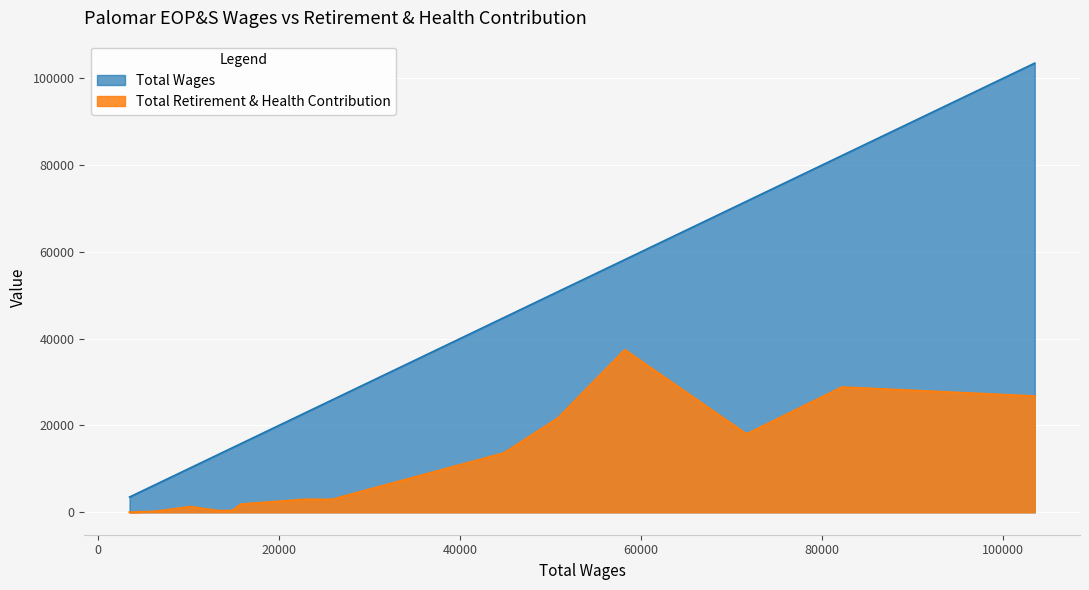

Is it true that Total Retirement & Health Contribution equals 1677 at 25859?

False